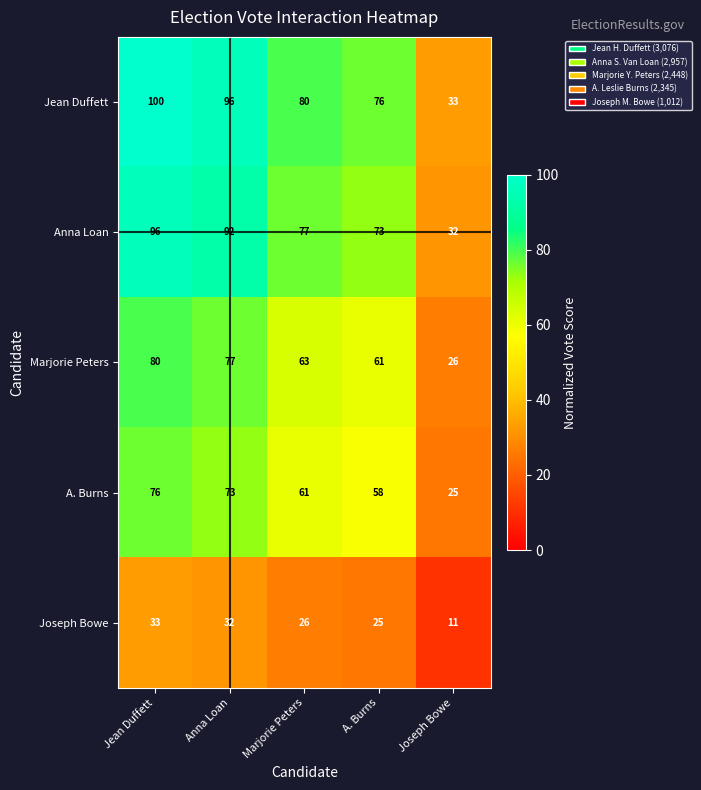

List the series in order of their peak value, lowest first.

Joseph Bowe, A. Burns, Marjorie Peters, Anna Loan, Jean Duffett